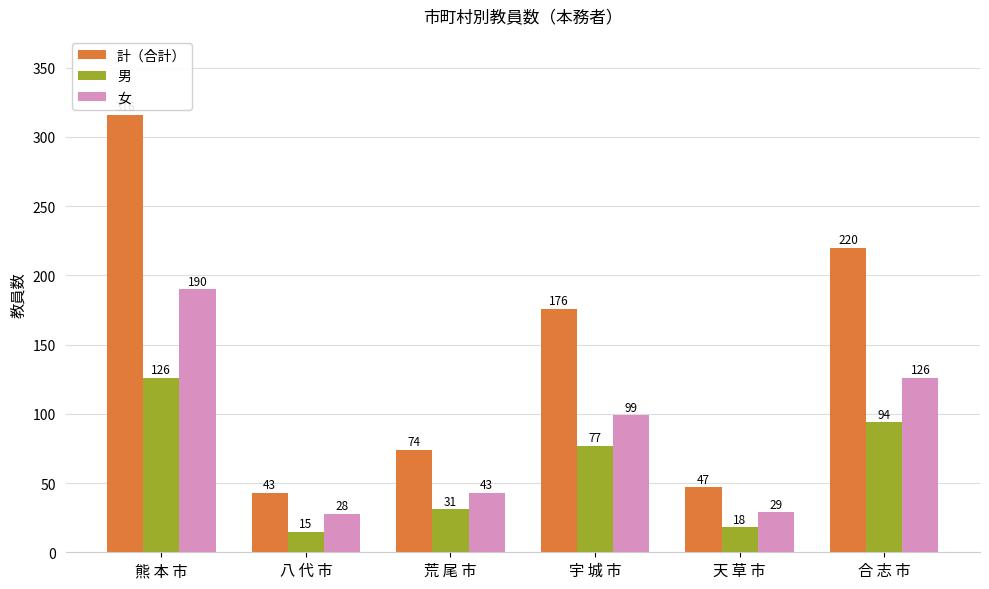

What is the label of the 6th bar from the right?

熊 本 市